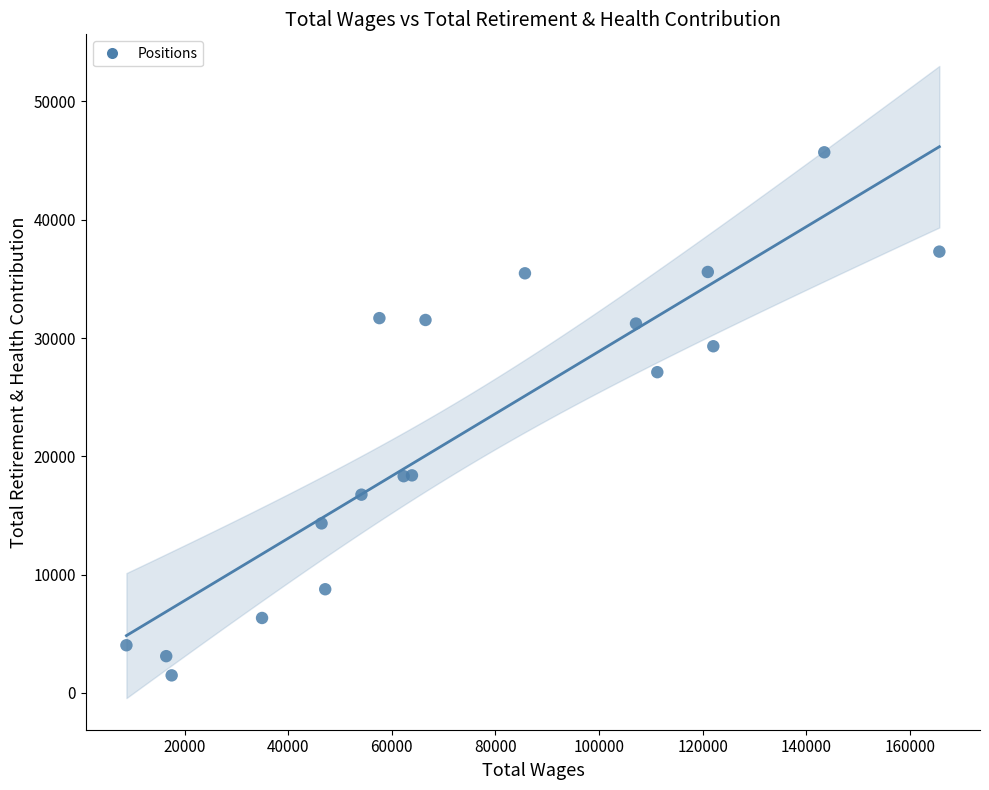

What Y value in the scatter plot is closest to 23592?

27113